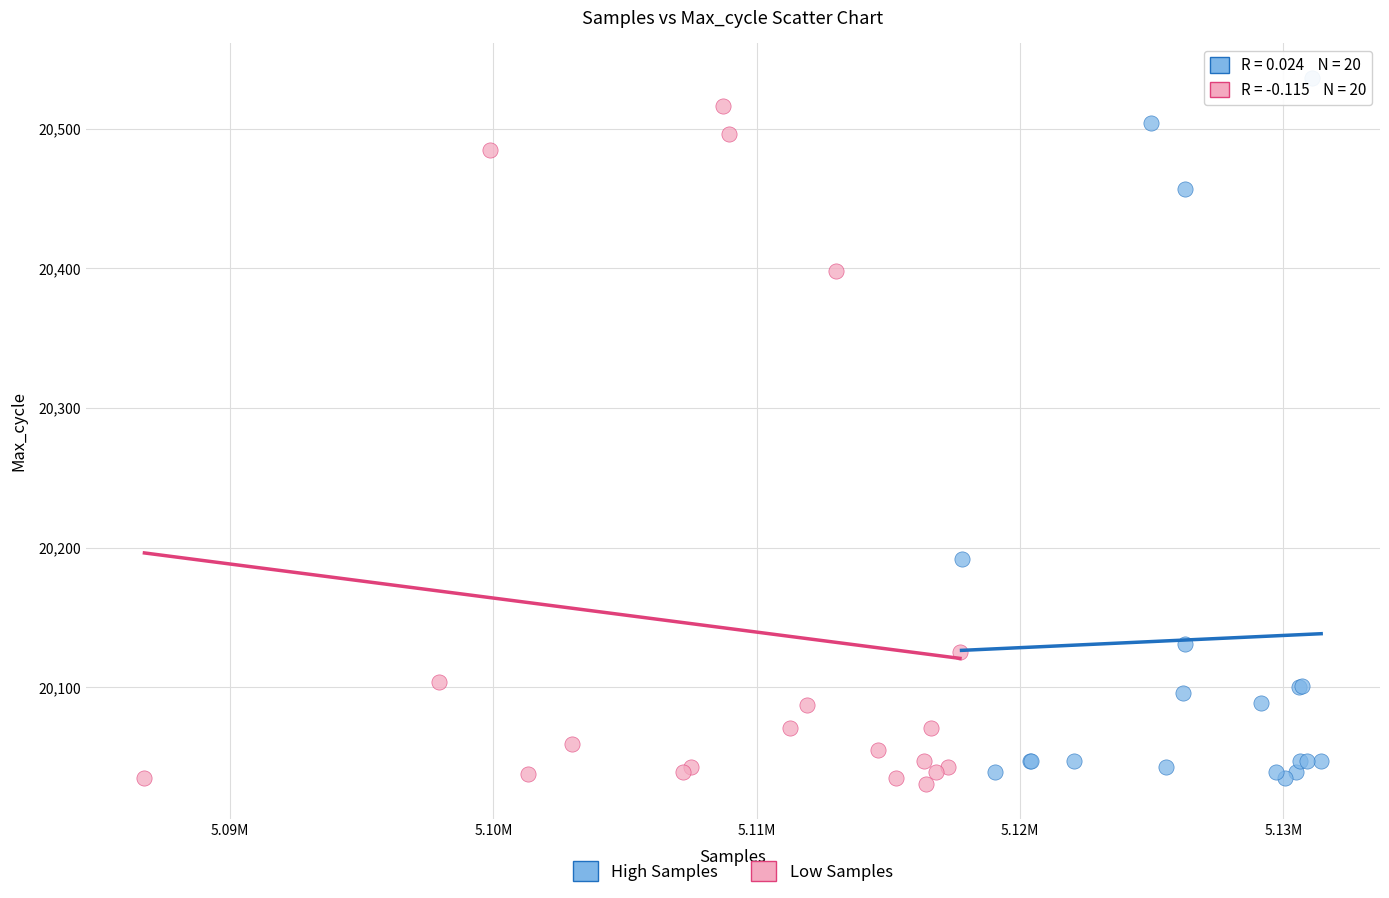

What are all the series names shown in the legend?

High Samples, Low Samples